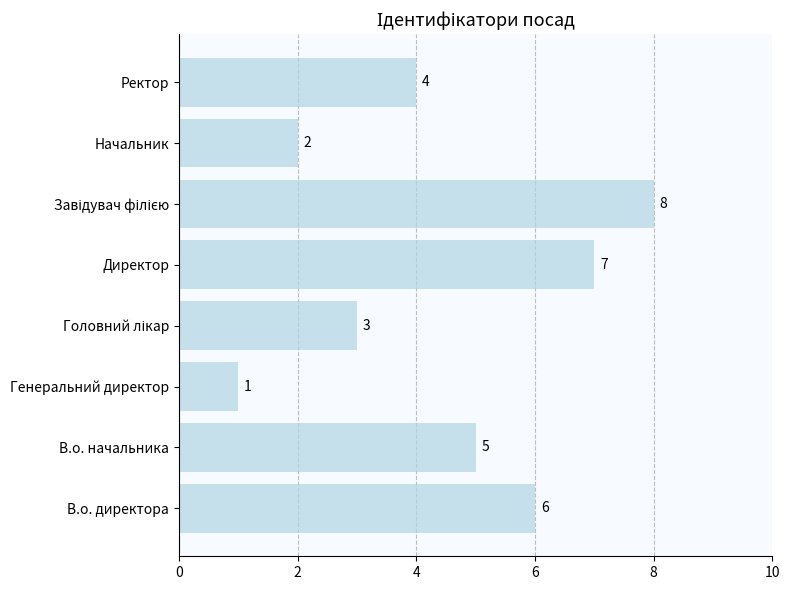

What is the minimum value shown in the chart?

1